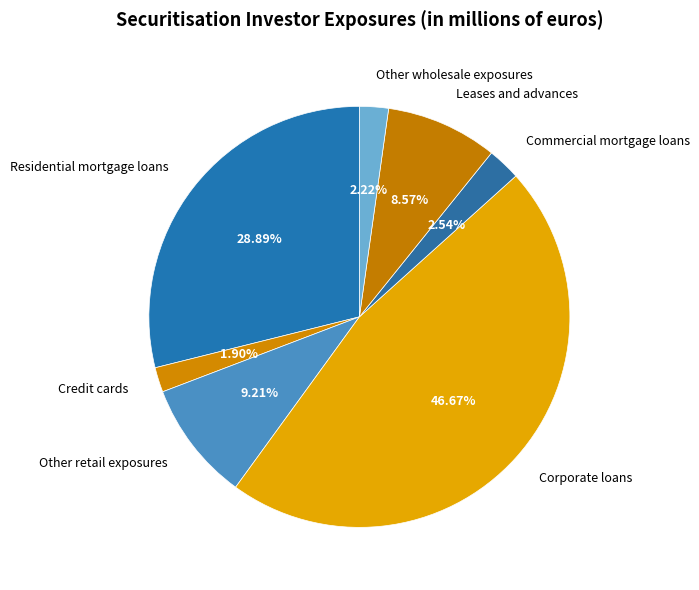

What is the total percentage of Other wholesale exposures and Leases and advances?

10.8%